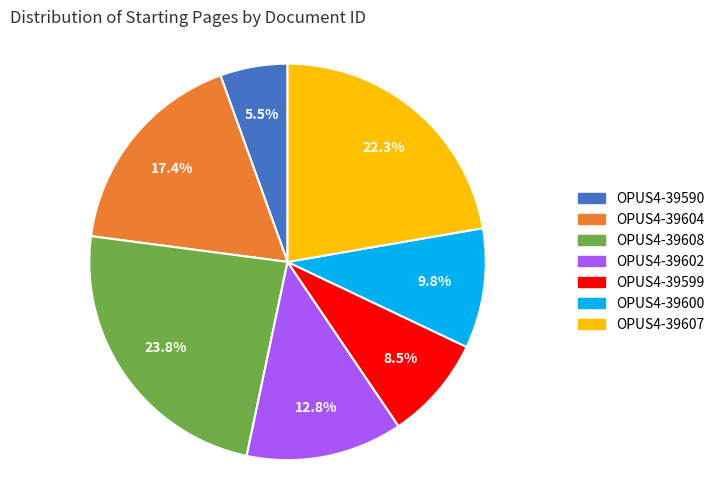

To the nearest percent, what is the difference between the OPUS4-39604 and OPUS4-39590 slice percentages?

12%